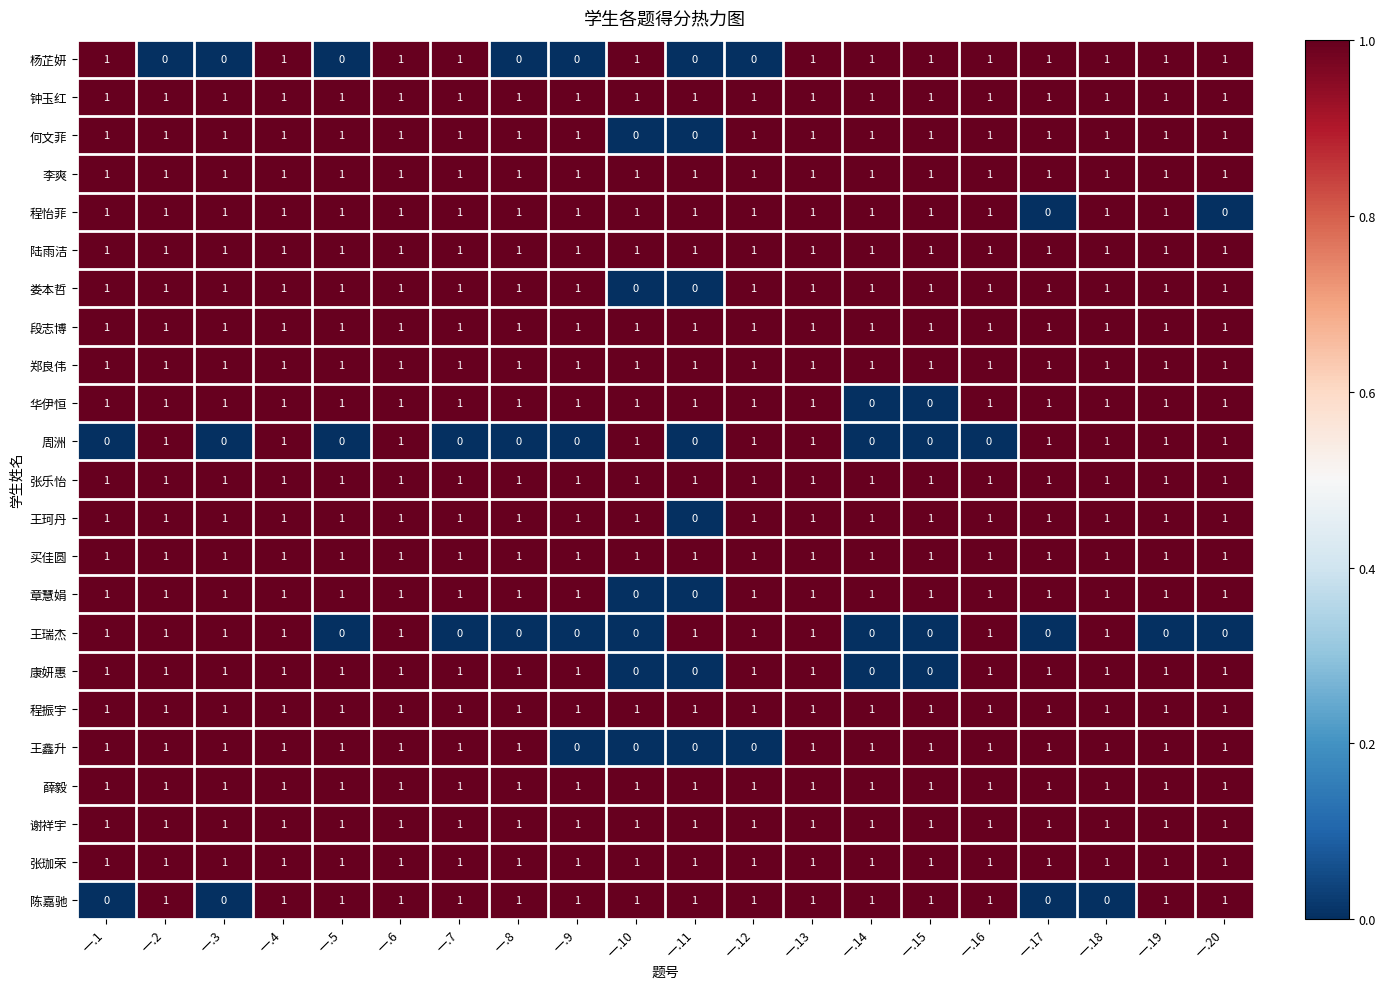

At how many categories does at least one series exceed 0?

20